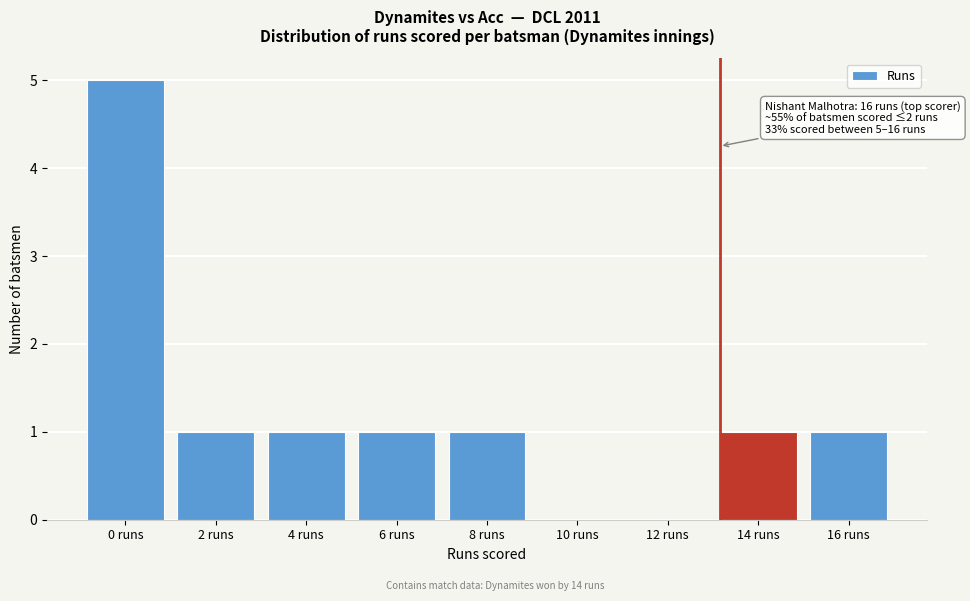

Reading left to right, list all the values displayed in this chart.

0 runs=5	2 runs=1	4 runs=1	6 runs=1	8 runs=1	10 runs=0	12 runs=0	14 runs=1	16 runs=1